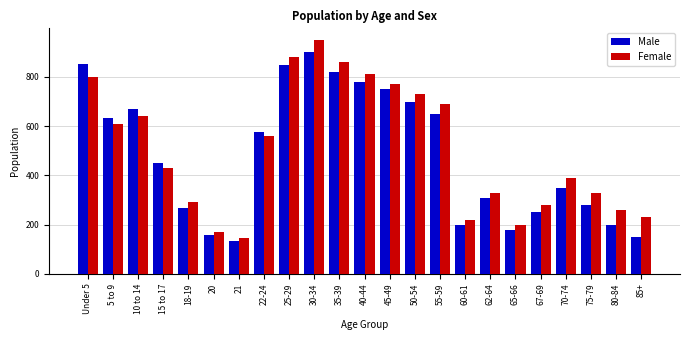

What is the approximate value of Female at 5 to 9, to the nearest 10?

610